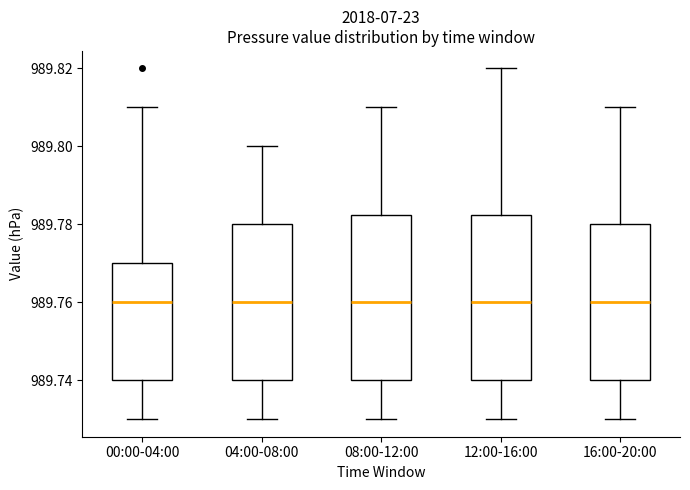

Reading left to right, transcribe this box plot: for each box, give where its median line is, the range the box spans, and where its two whiskers end, as read against the y-axis. The values are not printed on the chart, so give them approximately, as read against the axis.

00:00-04:00: median 989.760, box 989.740 to 989.770, whiskers 989.730 to 989.810
04:00-08:00: median 989.760, box 989.740 to 989.780, whiskers 989.730 to 989.800
08:00-12:00: median 989.760, box 989.740 to 989.782, whiskers 989.730 to 989.810
12:00-16:00: median 989.760, box 989.740 to 989.782, whiskers 989.730 to 989.820
16:00-20:00: median 989.760, box 989.740 to 989.780, whiskers 989.730 to 989.810